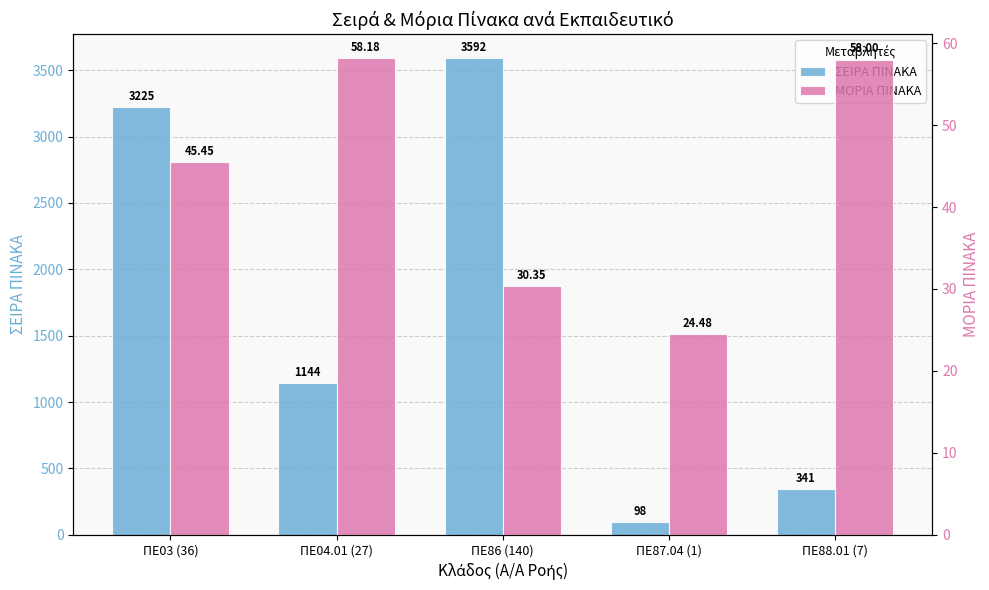

What is the total value across all series at ΠΕ87.04 (1)?

122.5